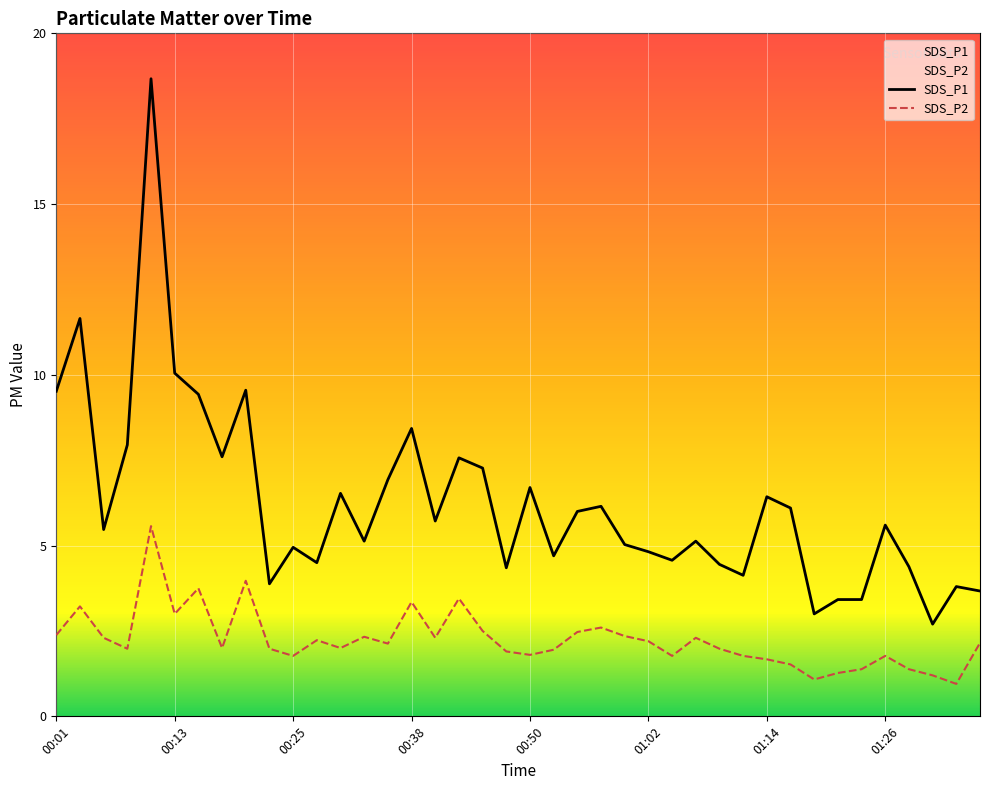

Which category has the lowest value in the SDS_P1 series?

01:31